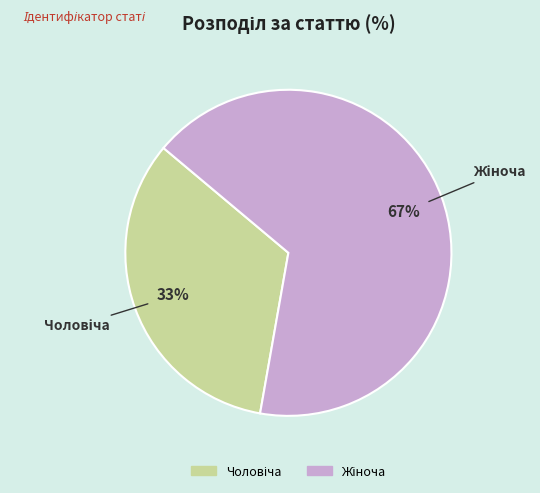

Does any single category account for the majority?

Yes